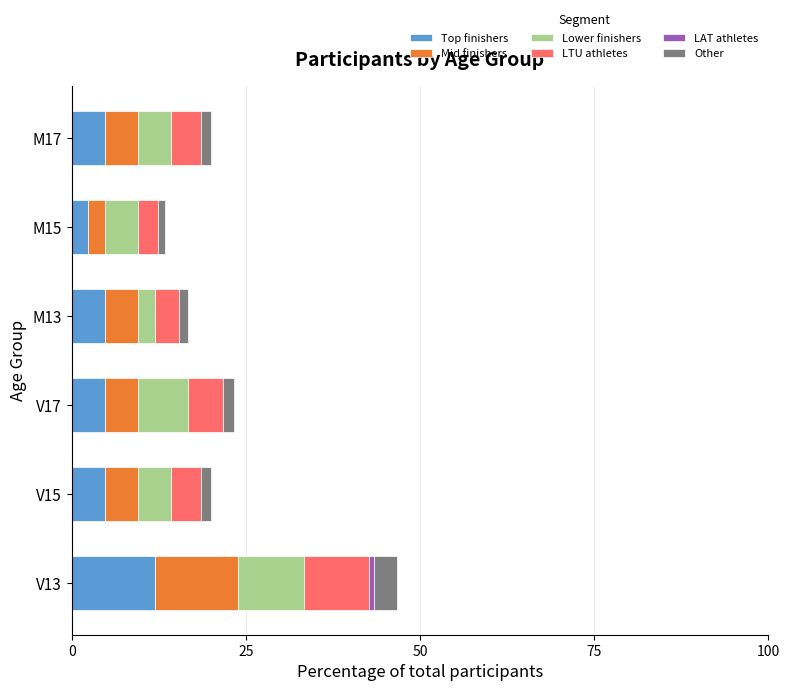

What is the maximum value for Top finishers?

11.9